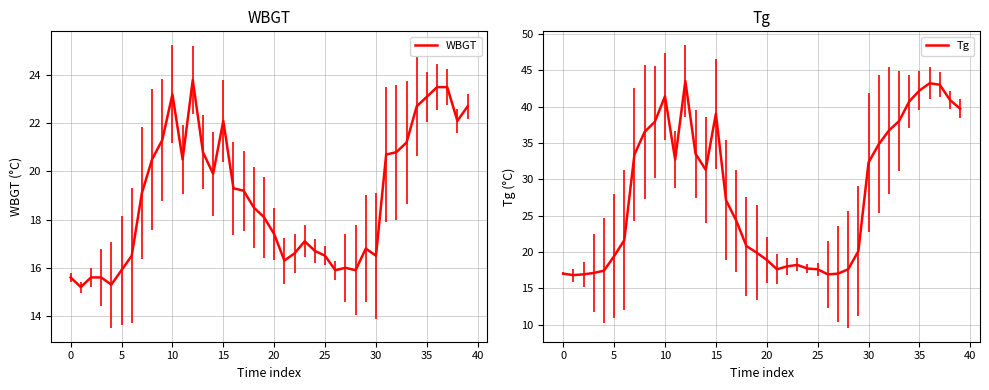

At which label does Tg reach its peak?

12